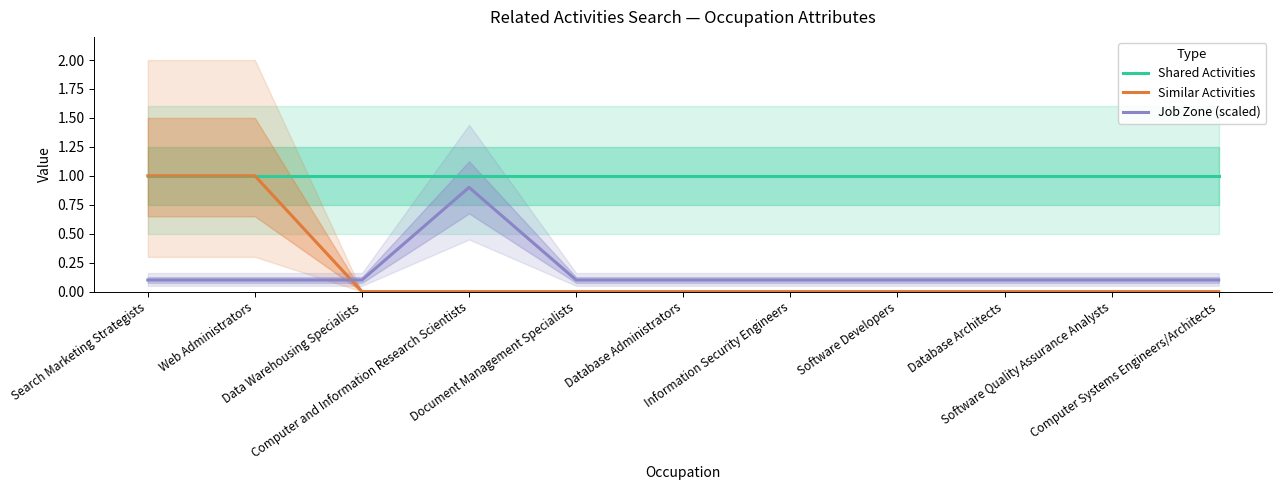

Count the number of data series in this chart.

3